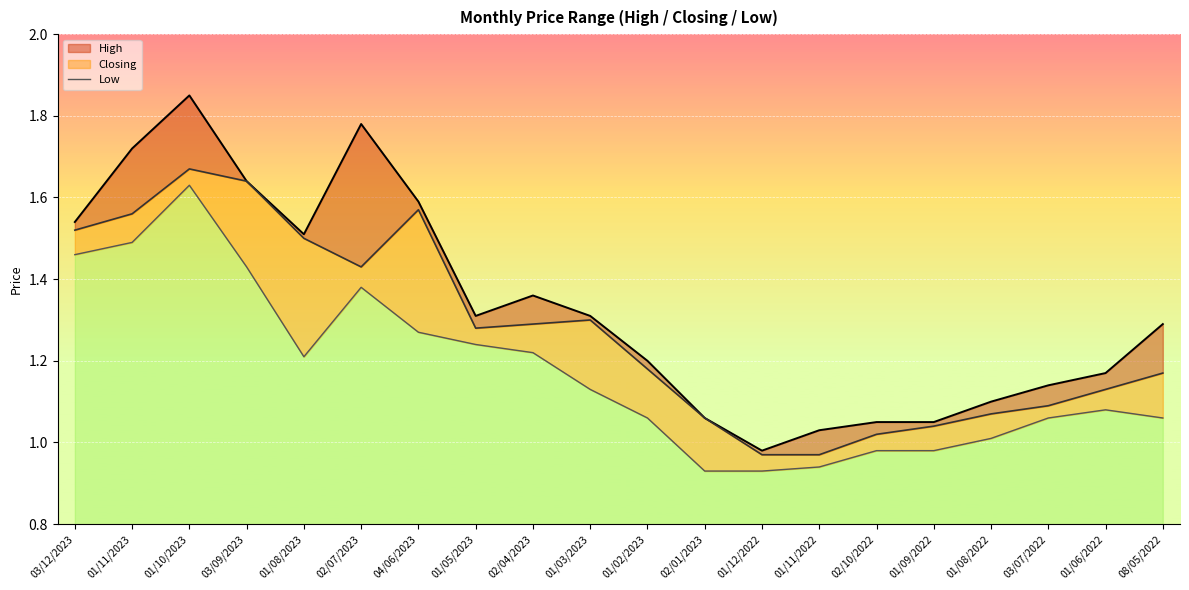

Reading left to right, what are all the values shown in this chart?

High: 1.5	1.7	1.9	1.6	1.5	1.8	1.6	1.3	1.4	1.3	1.2	1.1	1.0	1.0	1.1	1.1	1.1	1.1	1.2	1.3
Closing: 1.5	1.6	1.7	1.6	1.5	1.4	1.6	1.3	1.3	1.3	1.2	1.1	1.0	1.0	1.0	1.0	1.1	1.1	1.1	1.2
Low: 1.5	1.5	1.6	1.4	1.2	1.4	1.3	1.2	1.2	1.1	1.1	0.9	0.9	0.9	1.0	1.0	1.0	1.1	1.1	1.1